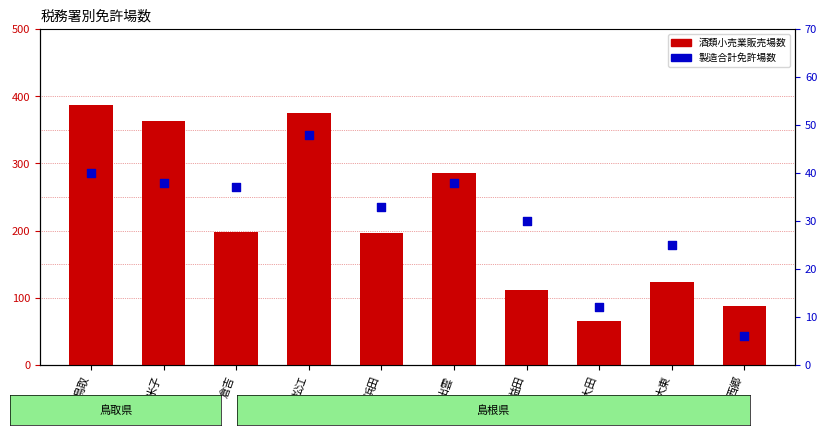

At which category is the sum across all series the highest?

鳥取